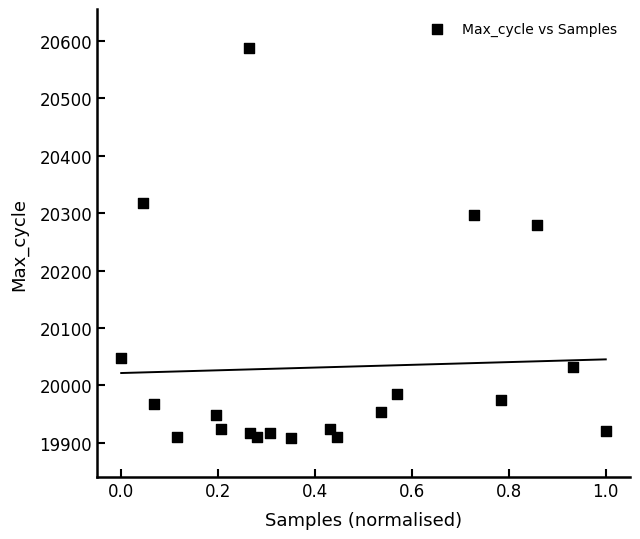

What Y value in the scatter plot is closest to 20248?

20280